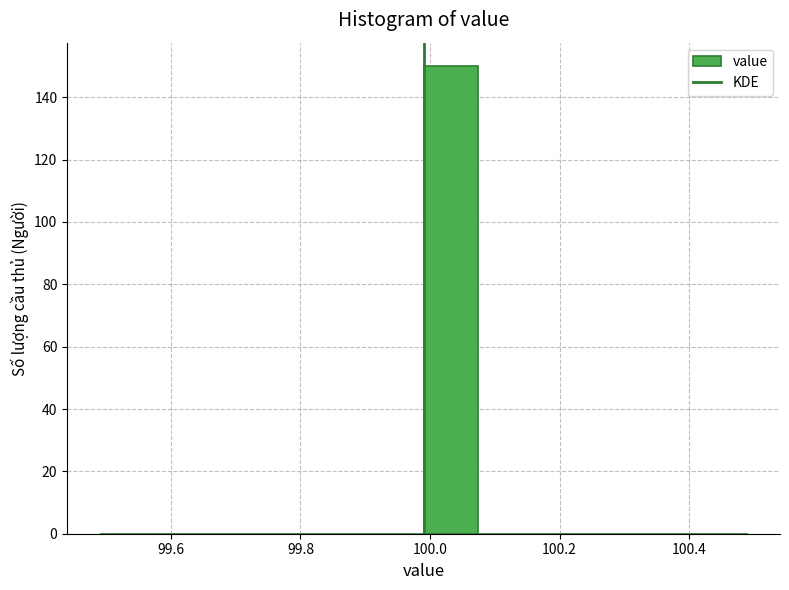

Reading left to right, transcribe this chart: for each bar, give the range it covers on the x-axis and its height. Neither the bar edges nor the heights are printed on the chart, so give them approximately, as read against the axes.

99.50 to 99.58: 0
99.58 to 99.66: 0
99.66 to 99.74: 0
99.74 to 99.82: 0
99.82 to 99.90: 0
99.90 to 100.00: 0
100.00 to 100.08: 150
100.08 to 100.16: 0
100.16 to 100.24: 0
100.24 to 100.32: 0
100.32 to 100.40: 0
100.40 to 100.50: 0